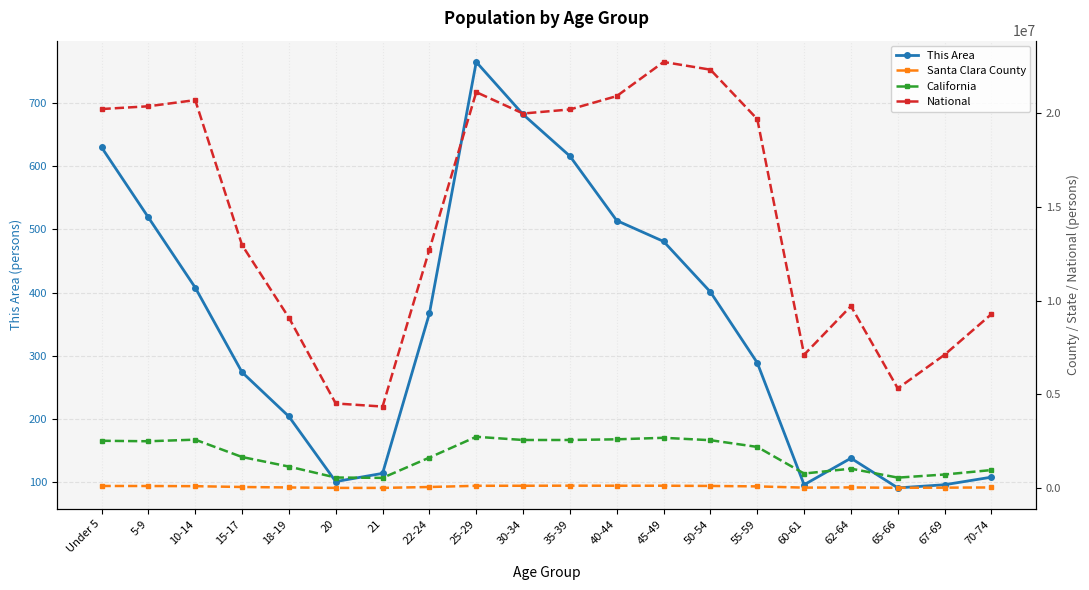

Which series has the largest total across all categories?

National